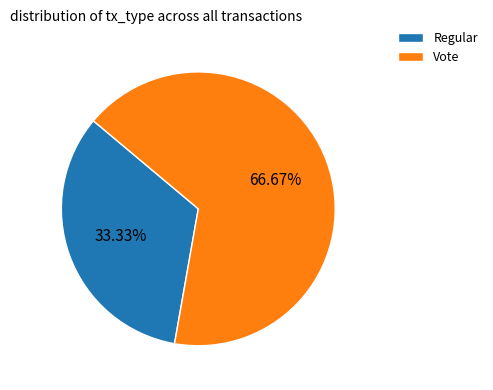

Which category has the smallest portion of the pie?

Regular